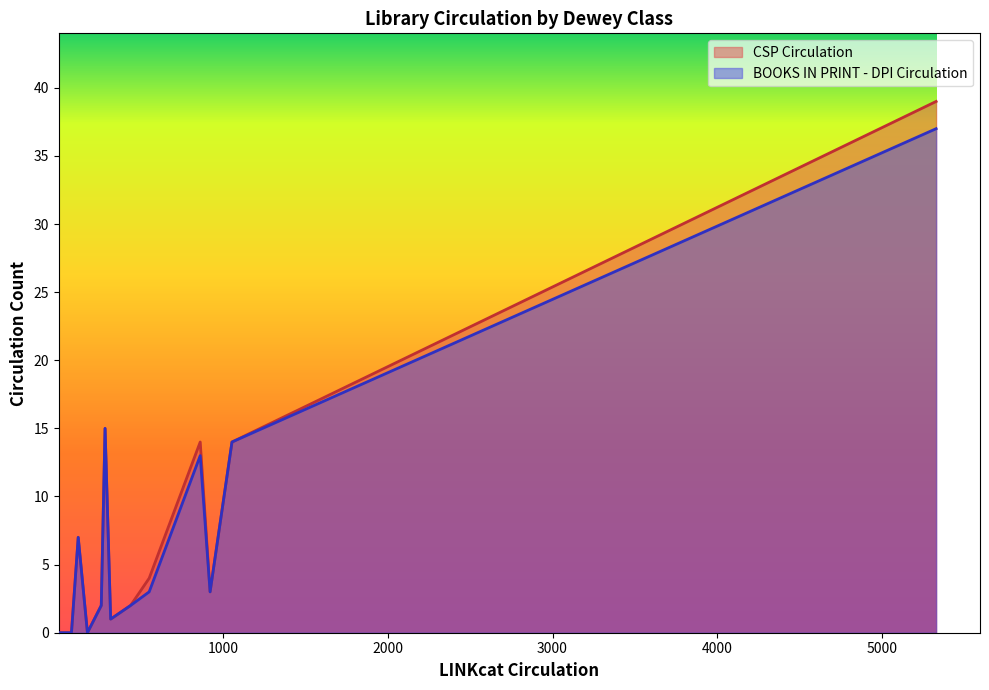

What is the approximate value of BOOKS IN PRINT - DPI Circulation at Paranormal Phenomena, to the nearest 5?

15